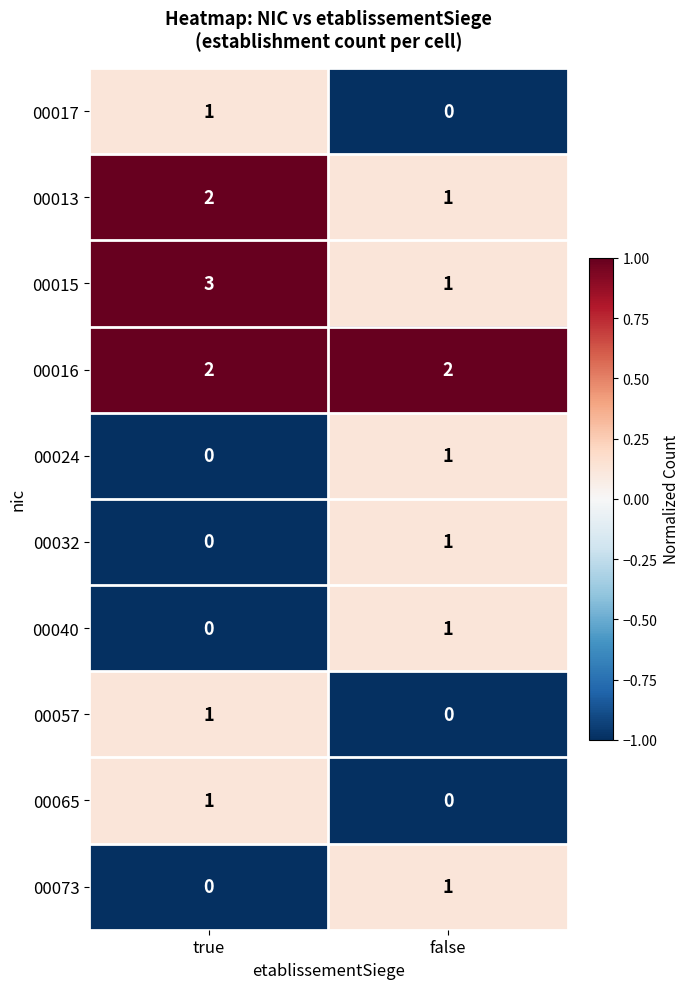

Is it true that 00015 equals 1 at true?

False